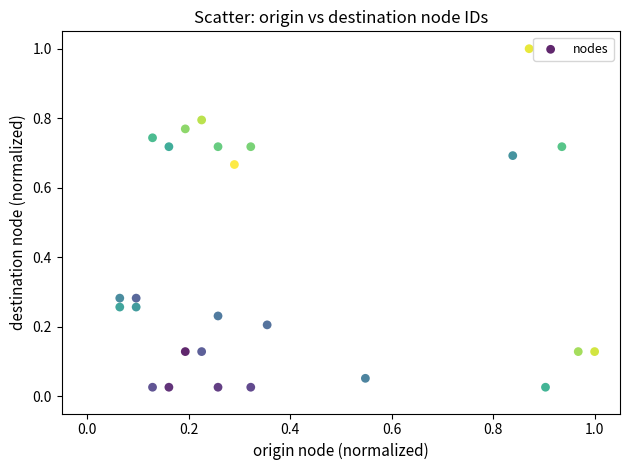

What is the range of X values (max minus min)?

0.9